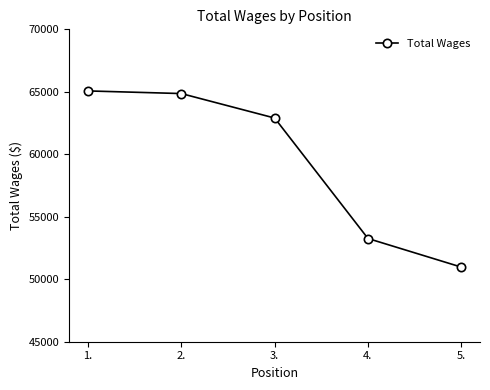

What is the value of the 5th point from the left?

50971